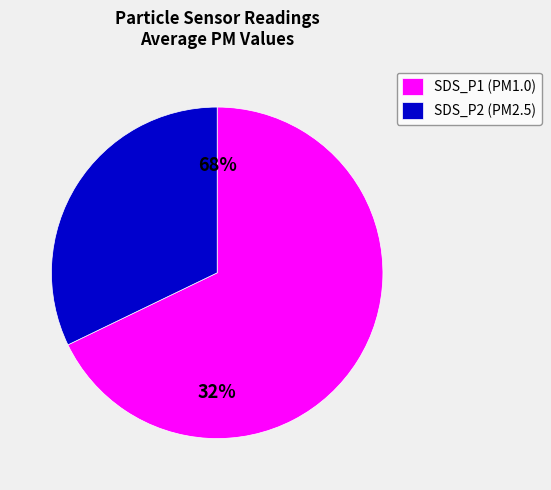

Is it true that SDS_P2 is 32% of the pie?

True